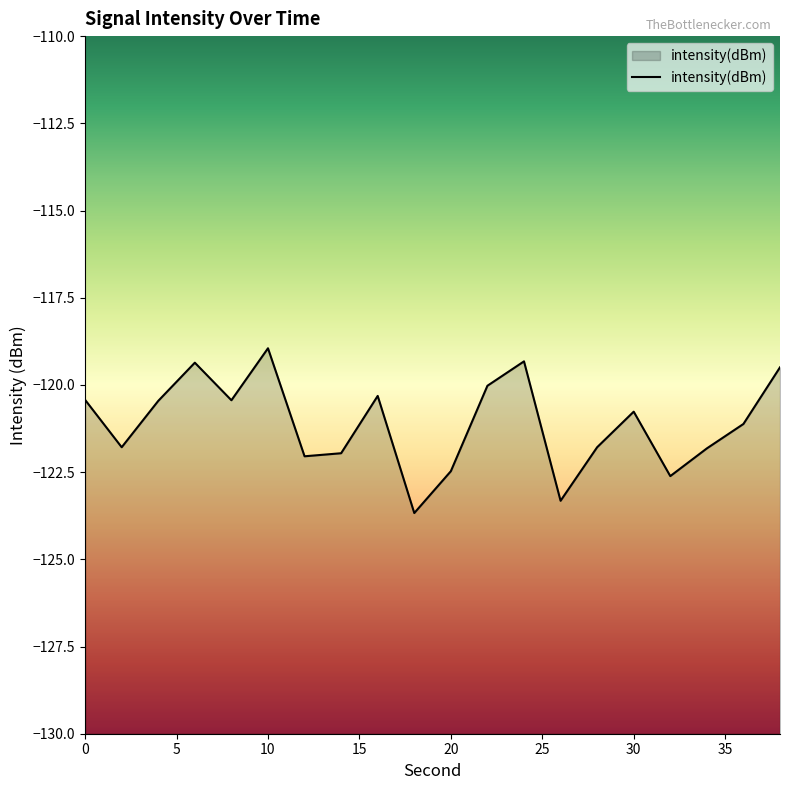

What is the greatest value displayed?

-118.9